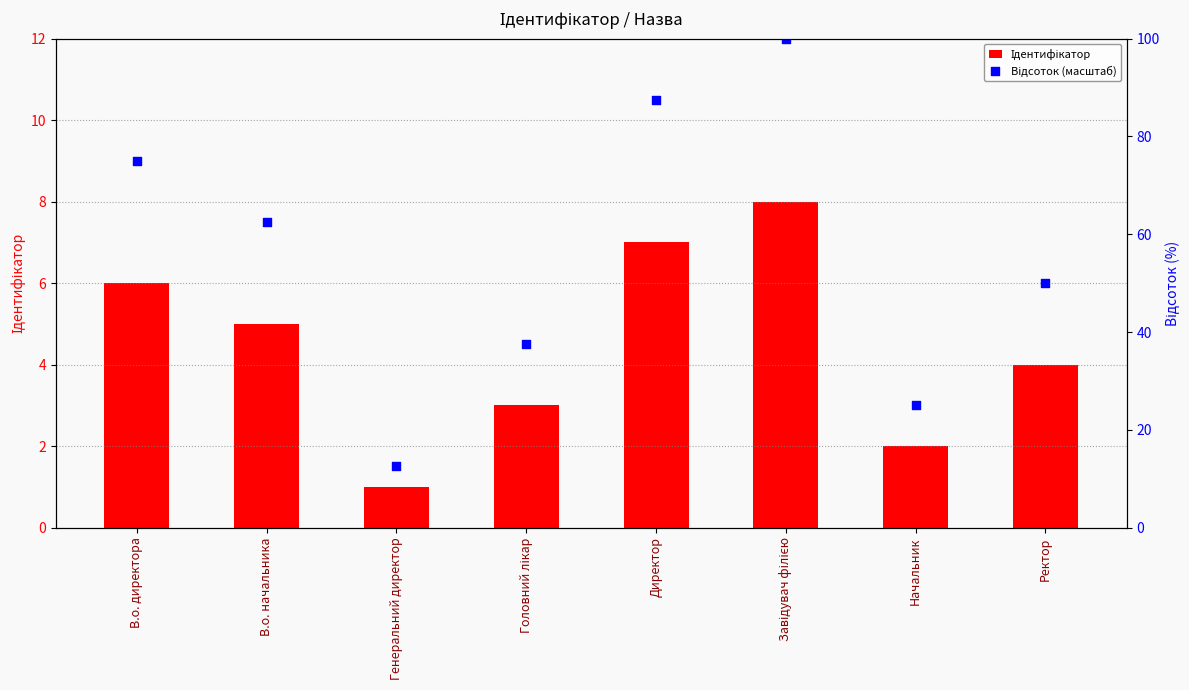

Which series reaches the minimum Y coordinate?

Ідентифікатор